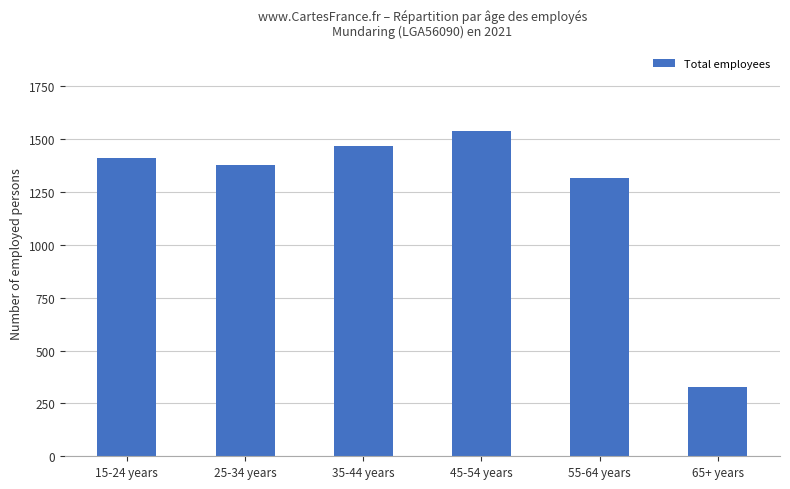

What is the sum of the values at 25-34 years and 15-24 years?

2791